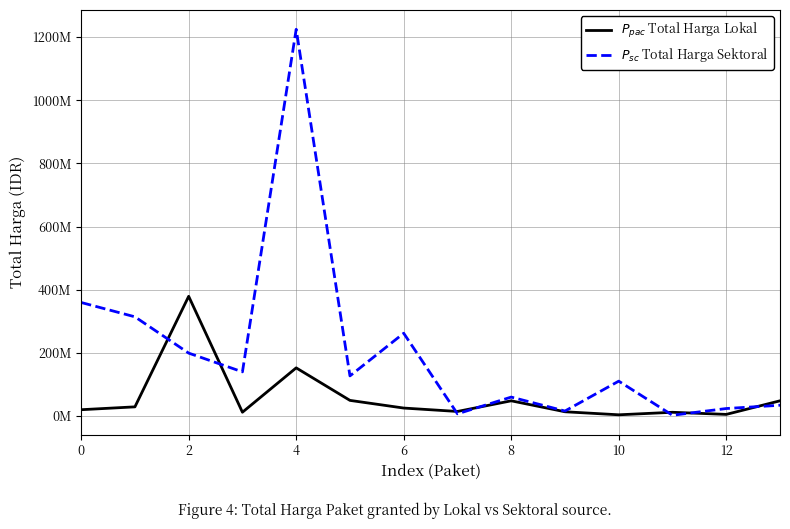

Does the chart have visible grid lines?

Yes